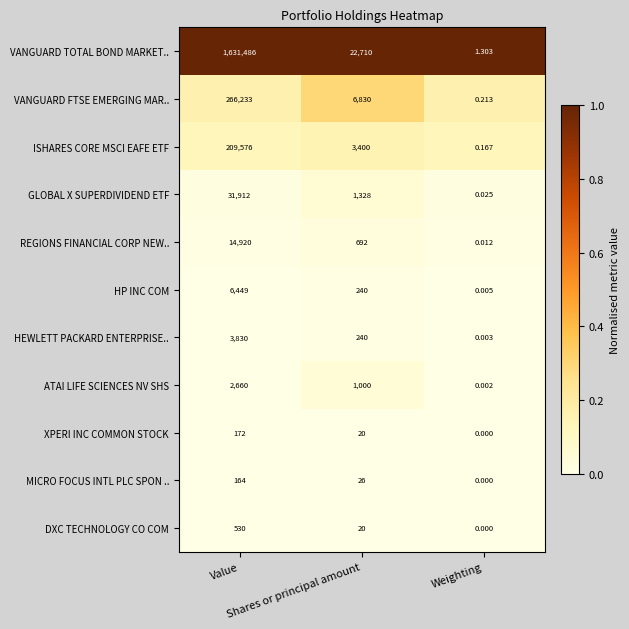

Which series has the largest total across all categories?

VANGUARD TOTAL BOND MARKET..